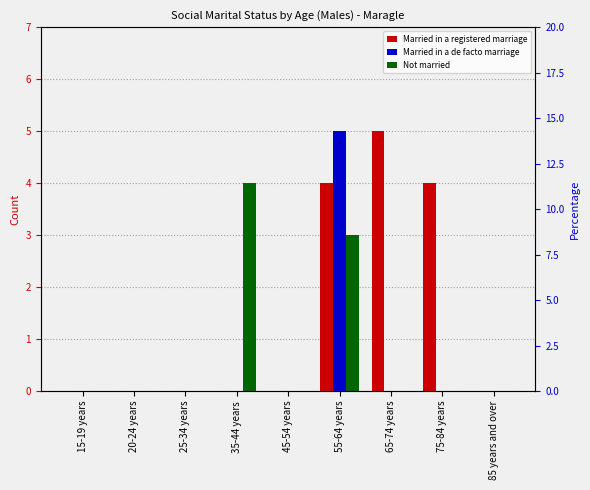

At which category is the sum across all series the highest?

55-64 years